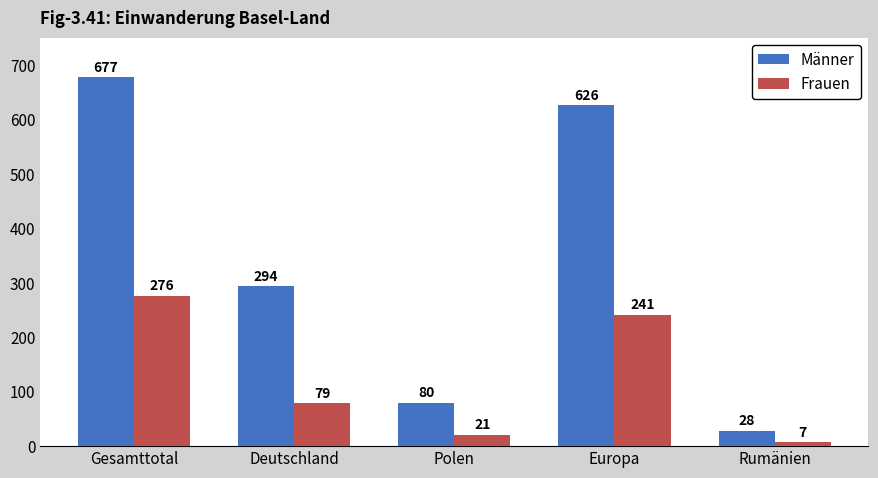

Rank the categories by Männer value from highest to lowest.

Gesamttotal, Europa, Deutschland, Polen, Rumänien